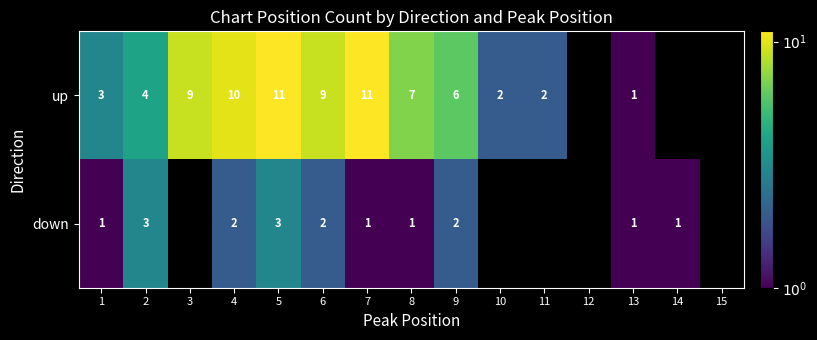

How many series are shown in this chart?

2